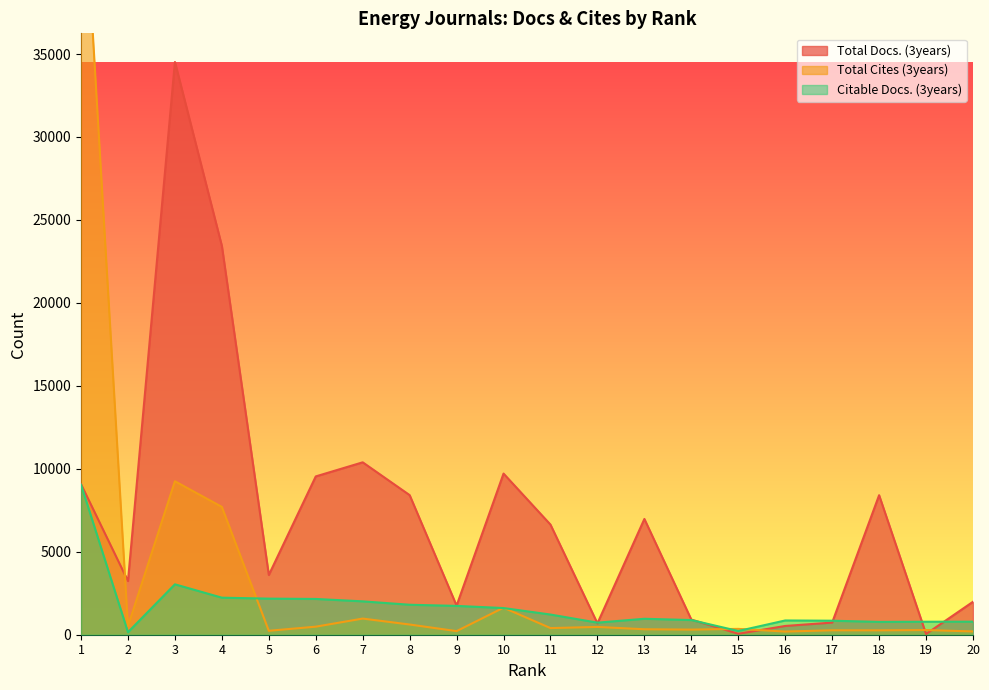

Which series has the largest total across all categories?

Total Docs. (3years)